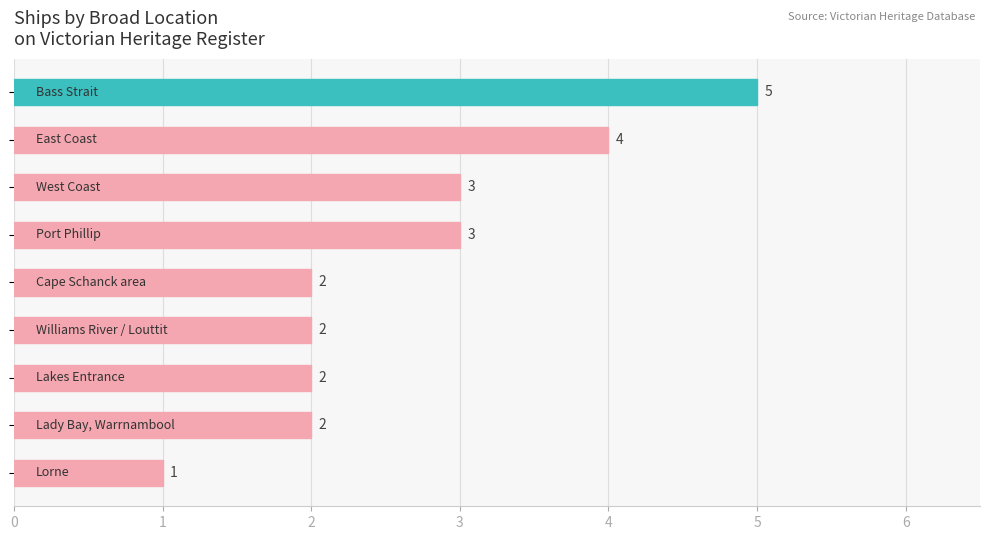

What is the average value?

3